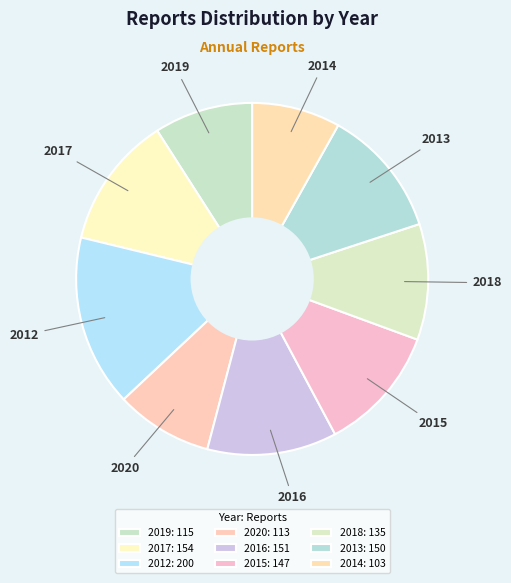

Which category has the smallest portion of the pie?

2014